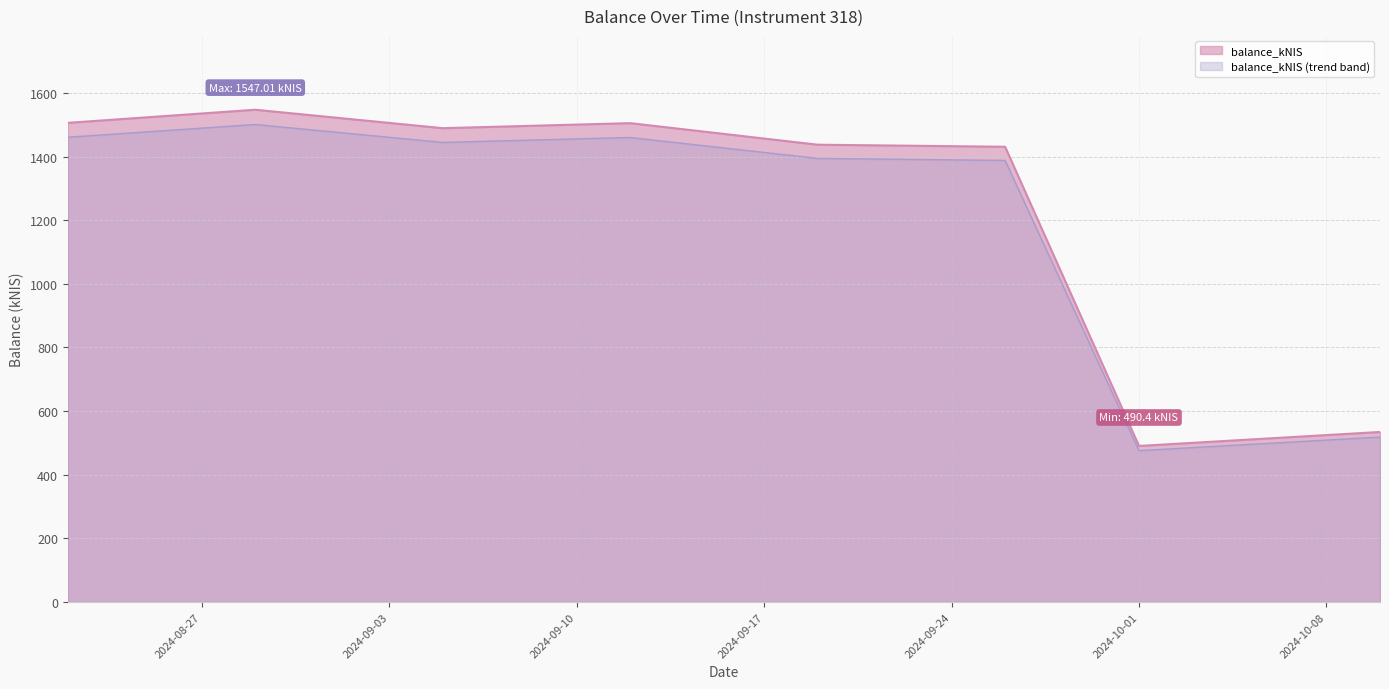

What is the minimum value shown in the chart?

475.7